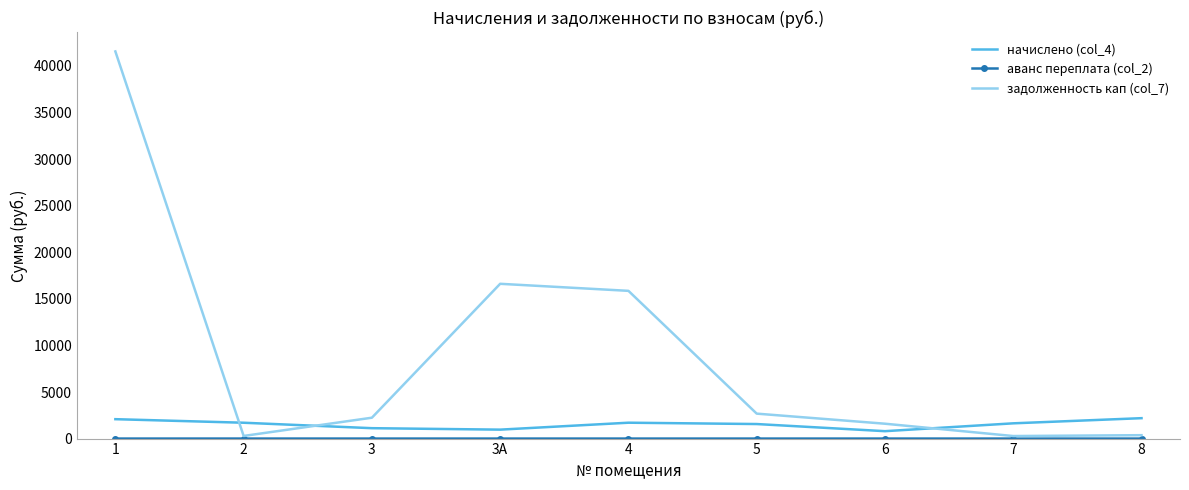

Which series has the widest spread of values?

задолженность кап (col_7)